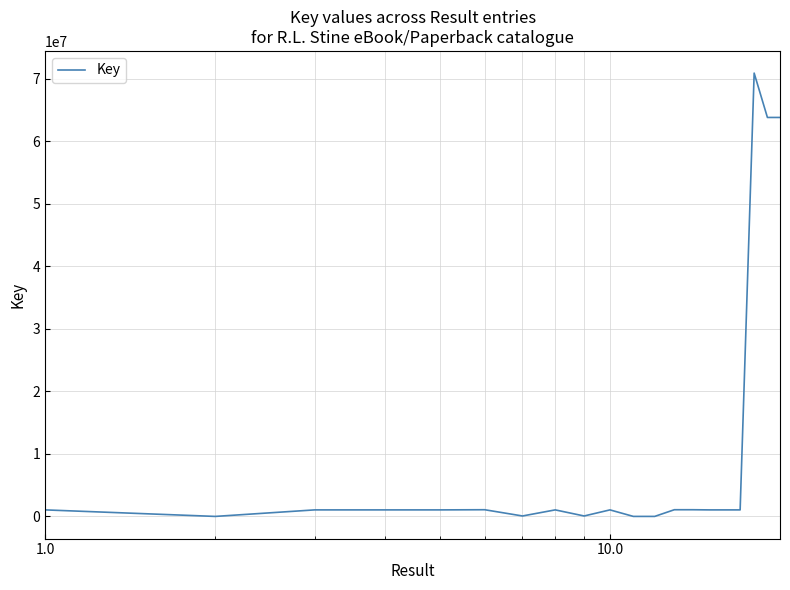

What is the minimum value shown in the chart?

6734